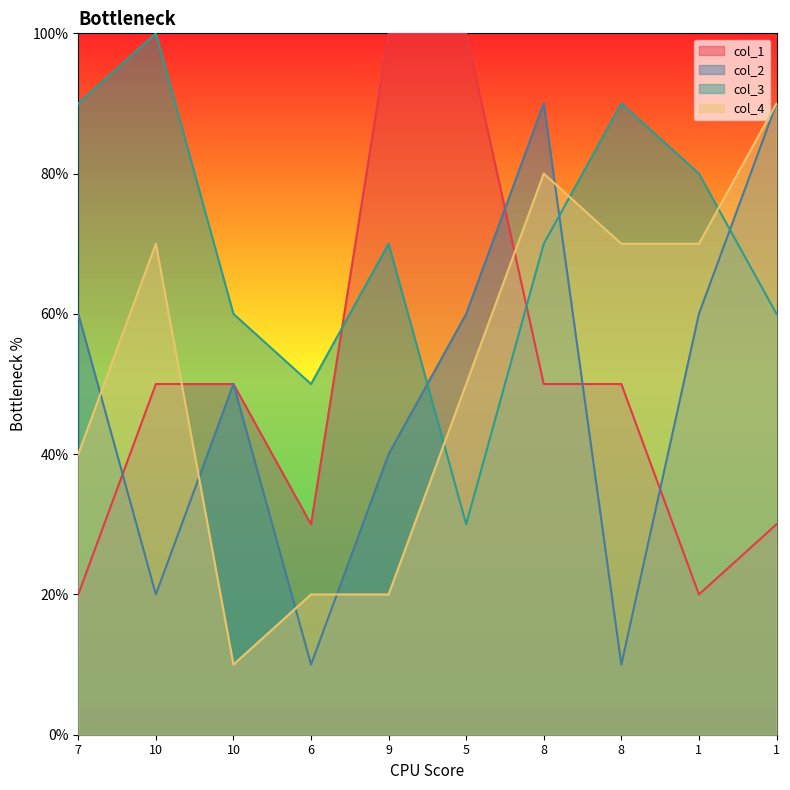

At which category does col_1 reach its first local valley?

6